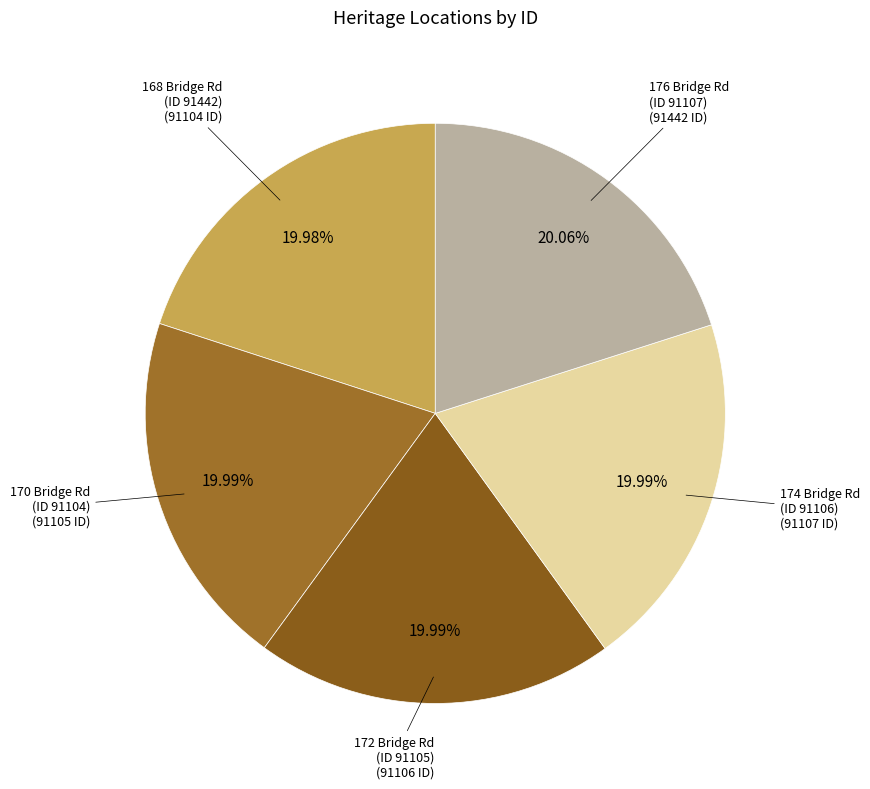

How many slices are in this pie chart?

5